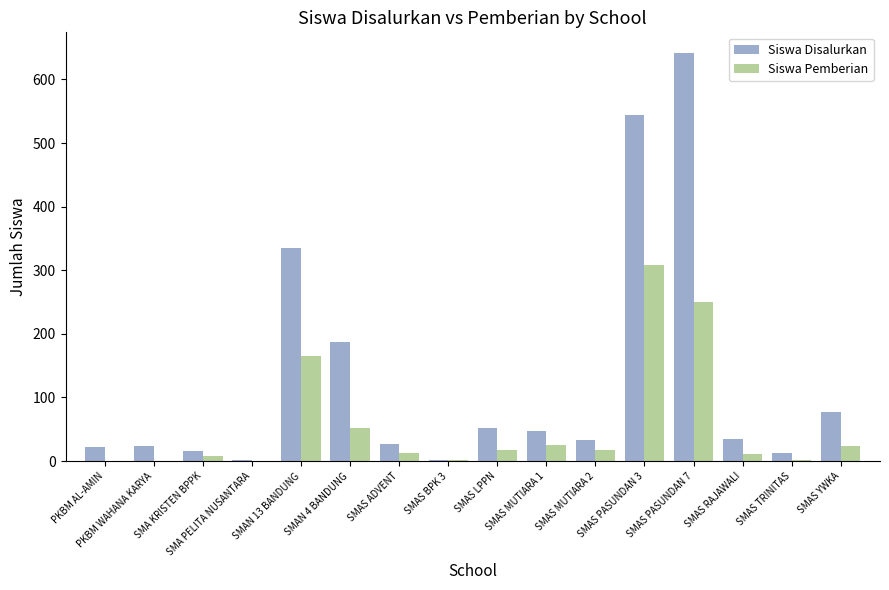

Which series has the largest total across all categories?

Siswa Disalurkan